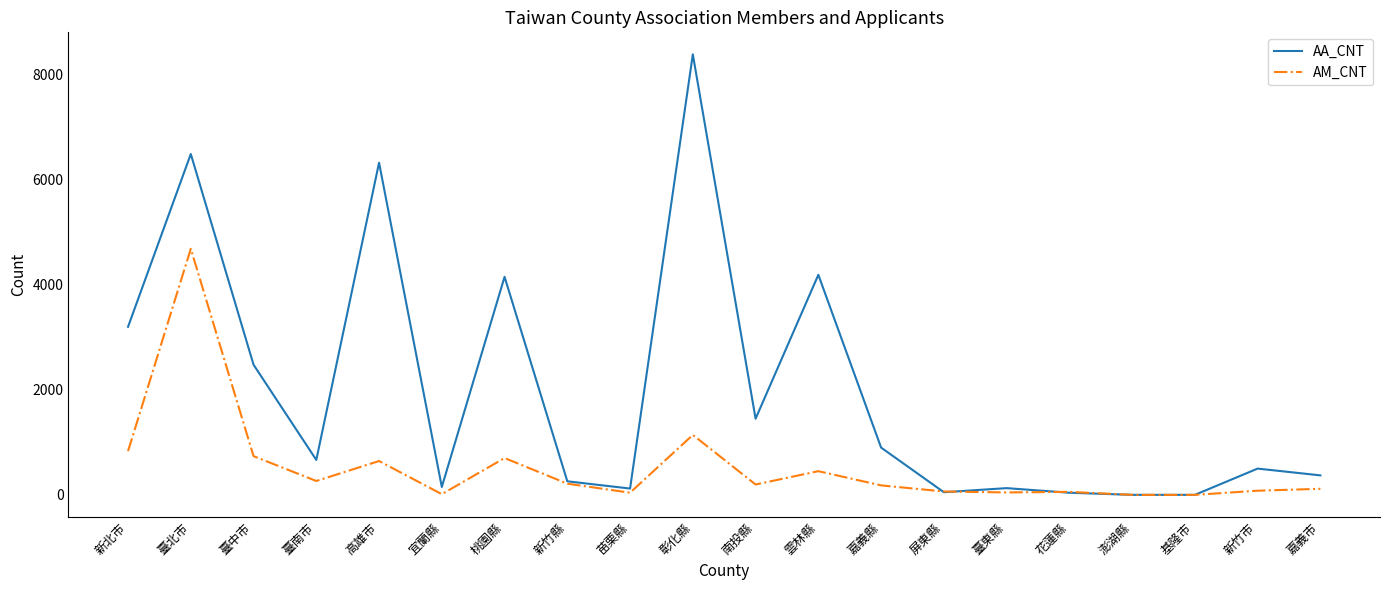

What is the spread (max minus min) of values at 南投縣?

1253